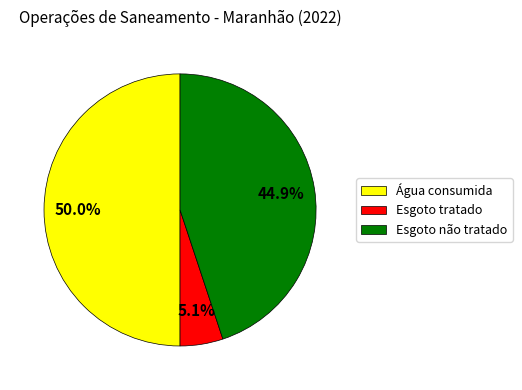

How many slices are in this pie chart?

3